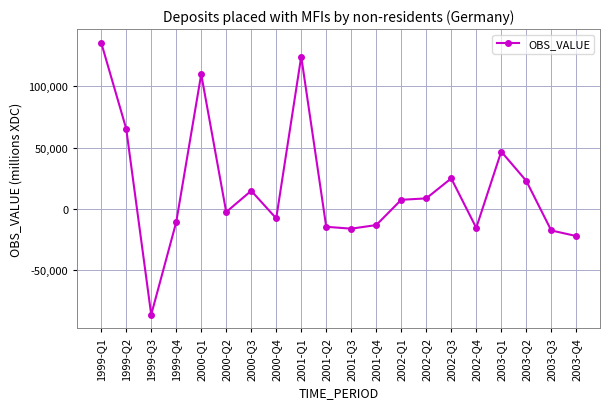

How many data points does each series have?

20